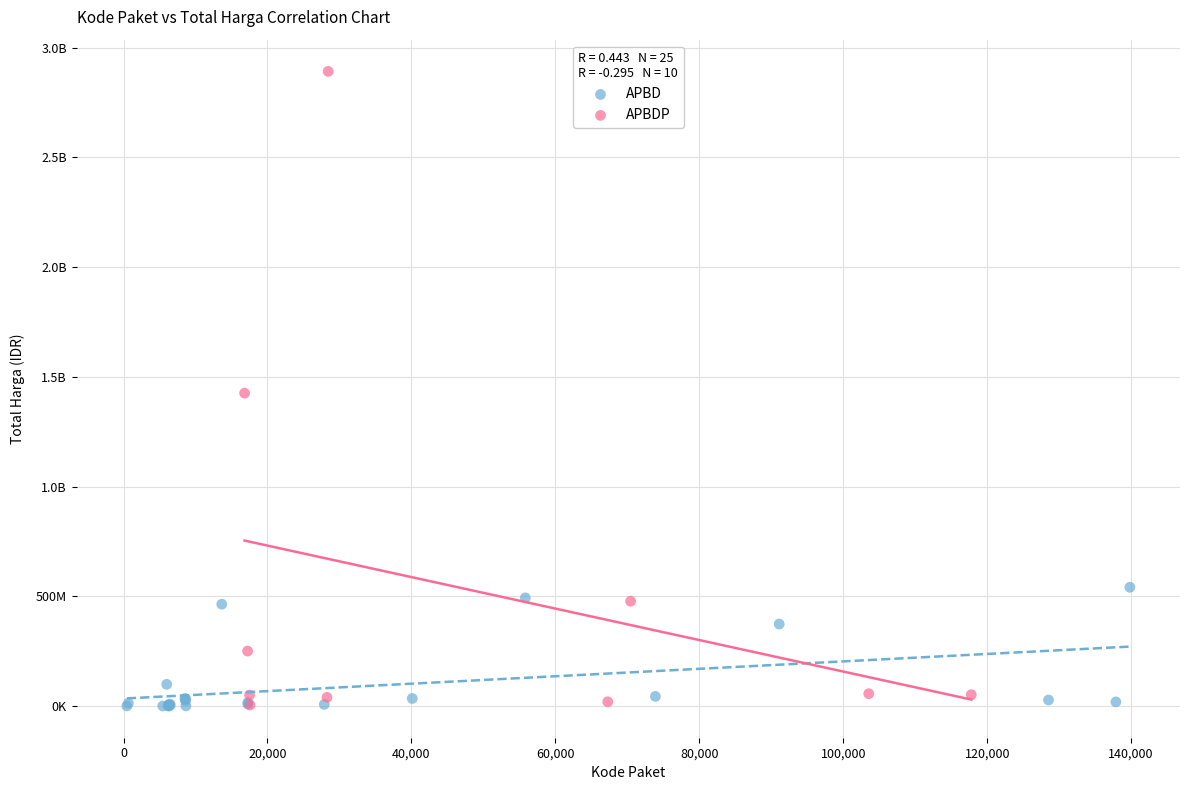

What are all the series names shown in the legend?

APBD, APBDP